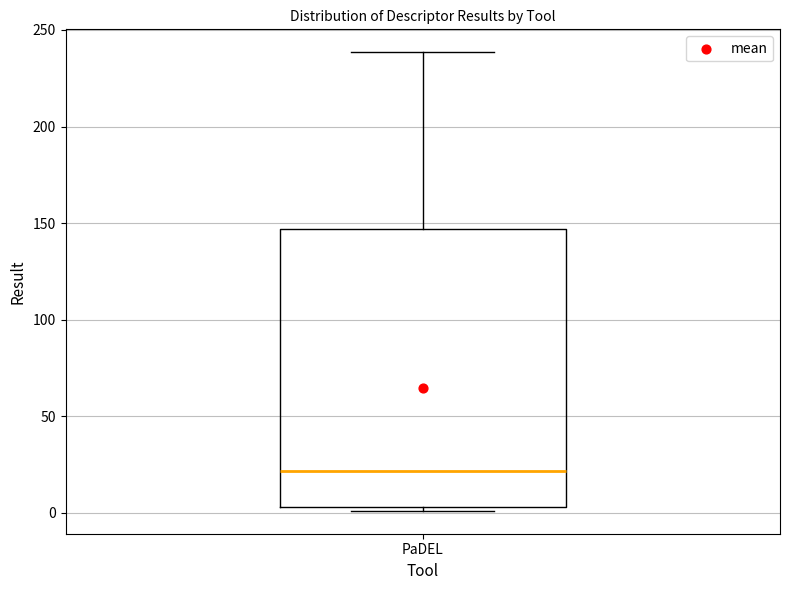

Where does the upper whisker of the box for PaDEL end on the y-axis? The values are not printed on the chart, so give them approximately, as read against the axis.

240